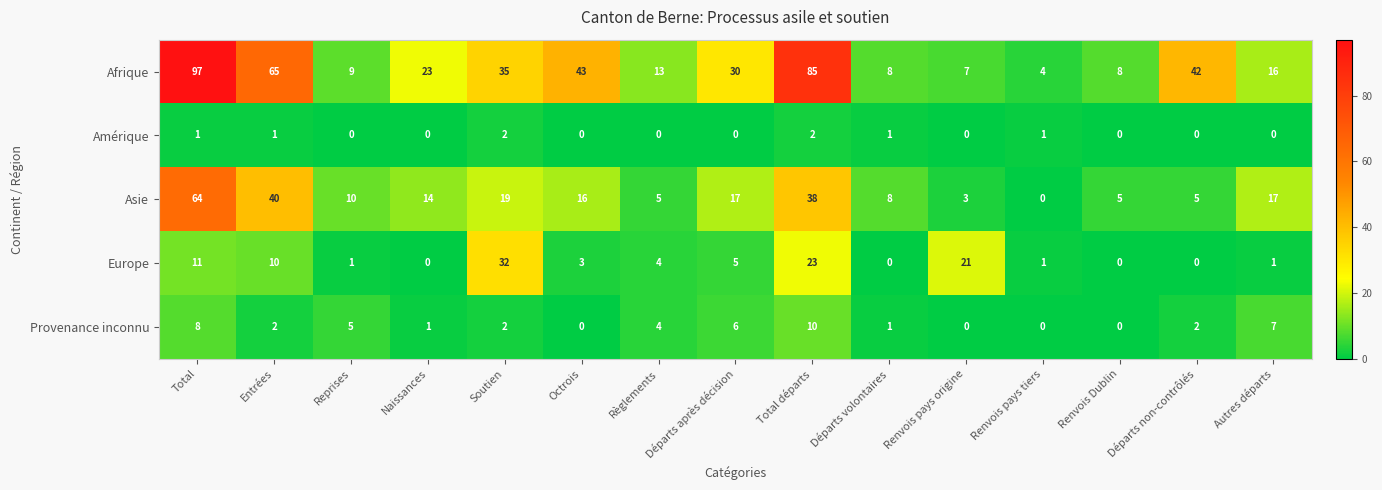

Count the number of data series in this chart.

5